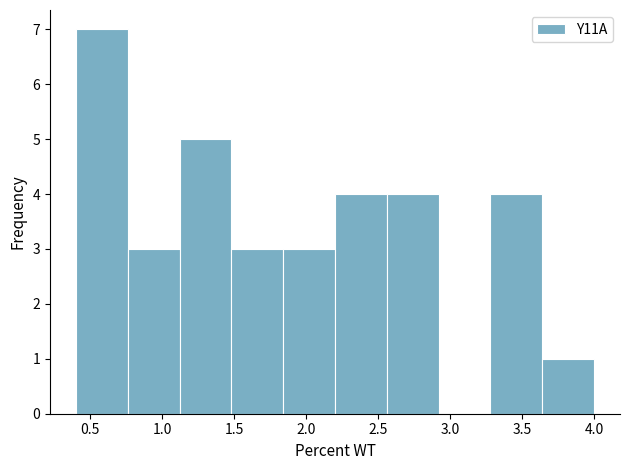

What is the height of the bar covering 3.28 to 3.64 on the x-axis? Neither the bar edges nor the heights are printed on the chart, so give them approximately, as read against the axes.

4